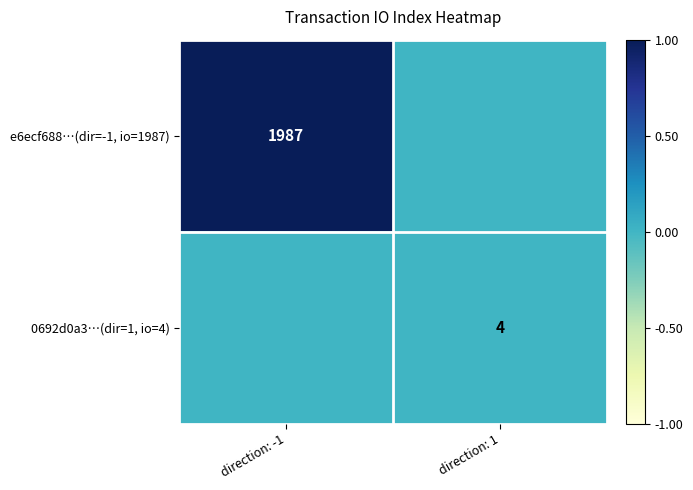

At how many categories does at least one series exceed 0?

2